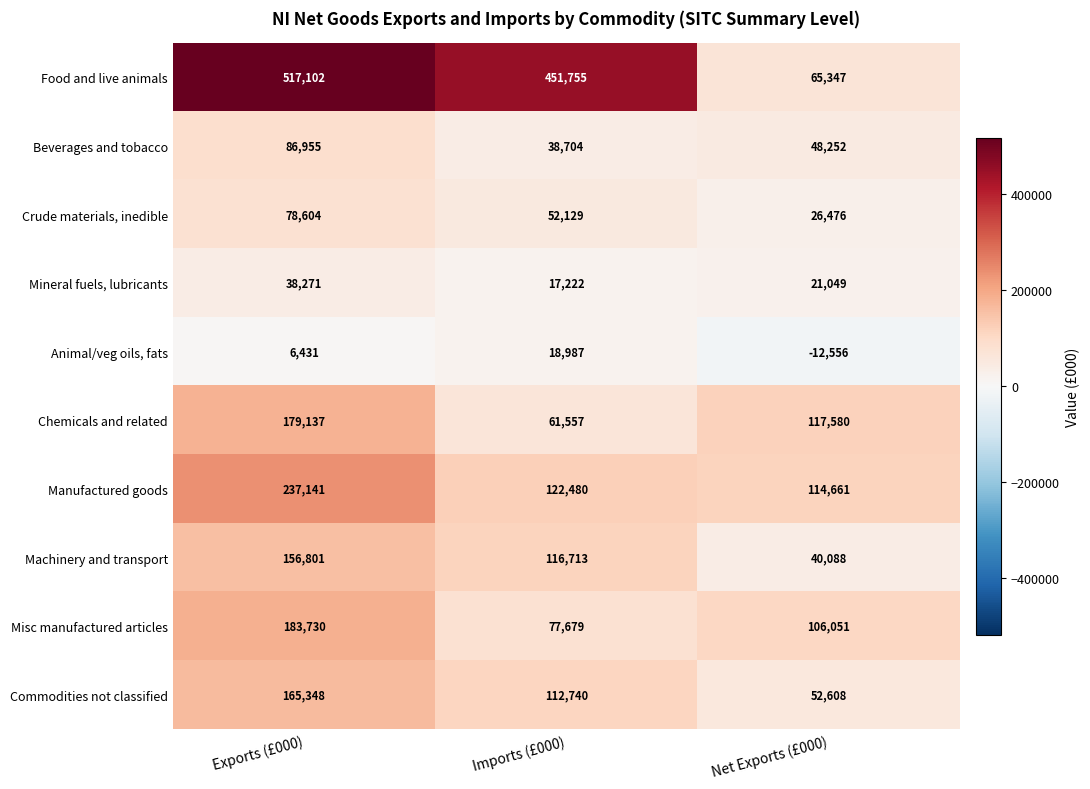

Which category has the lowest value across all series?

Net Exports (£000)